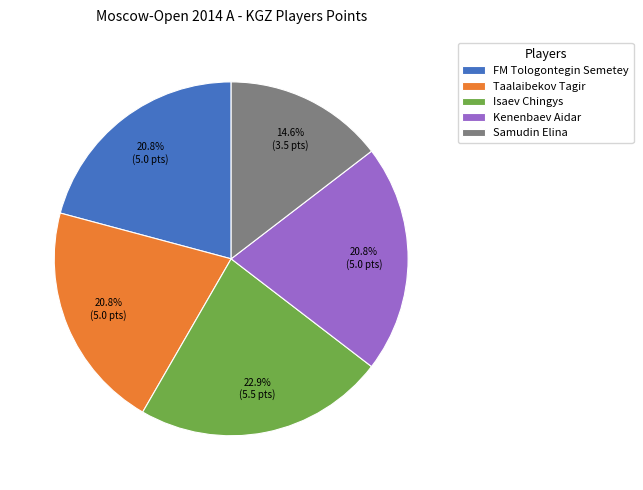

What percentage do Kenenbaev Aidar and Samudin Elina together represent?

35.4%